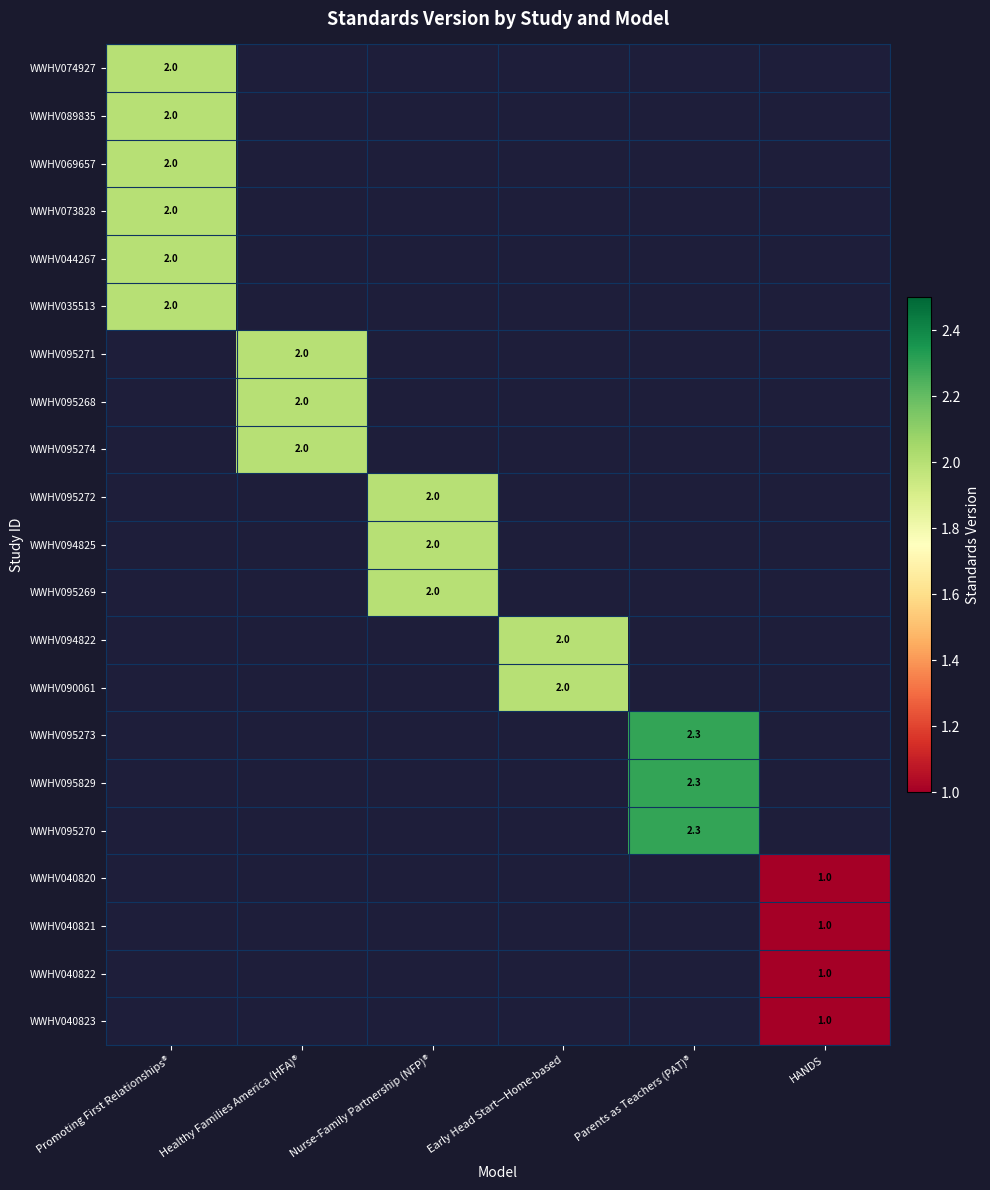

At how many categories does at least one series exceed 2?

1